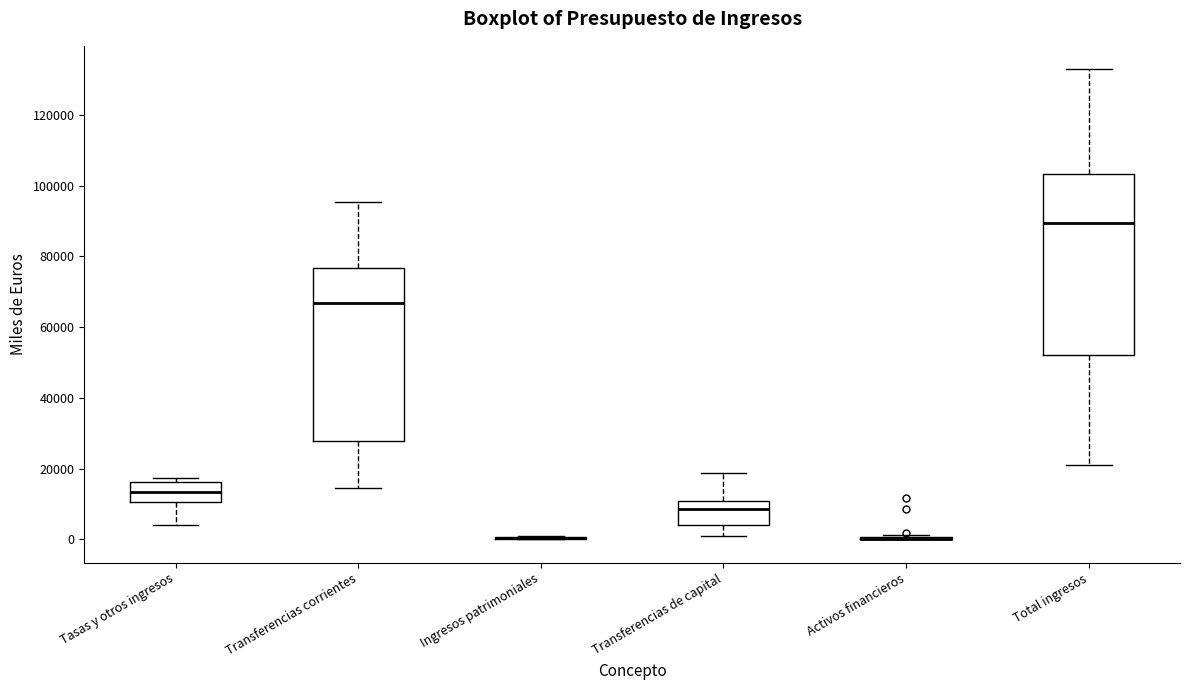

Which box is the tallest, from its lower edge to its upper edge?

Total ingresos